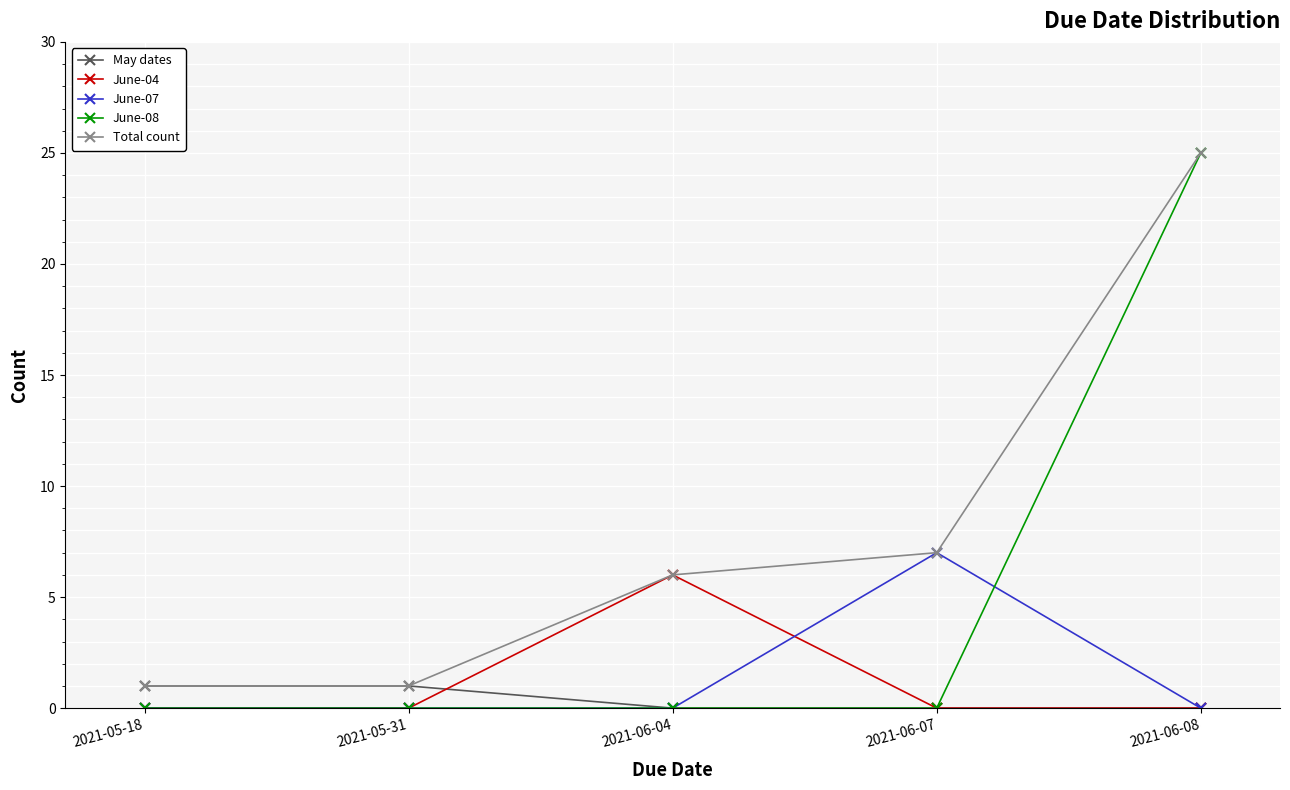

What is the label of the 3rd point from the right?

2021-06-04